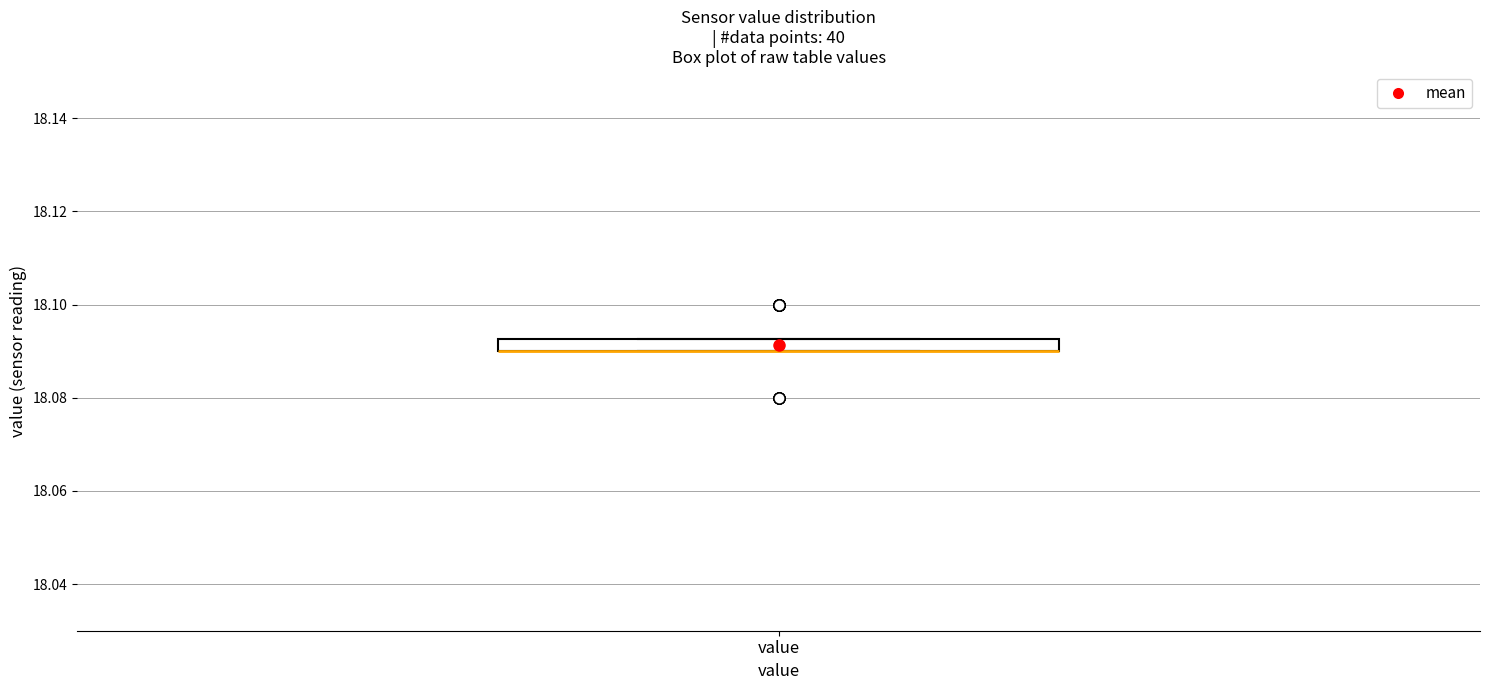

Where is the upper edge of the box for value on the y-axis? The values are not printed on the chart, so give them approximately, as read against the axis.

18.092